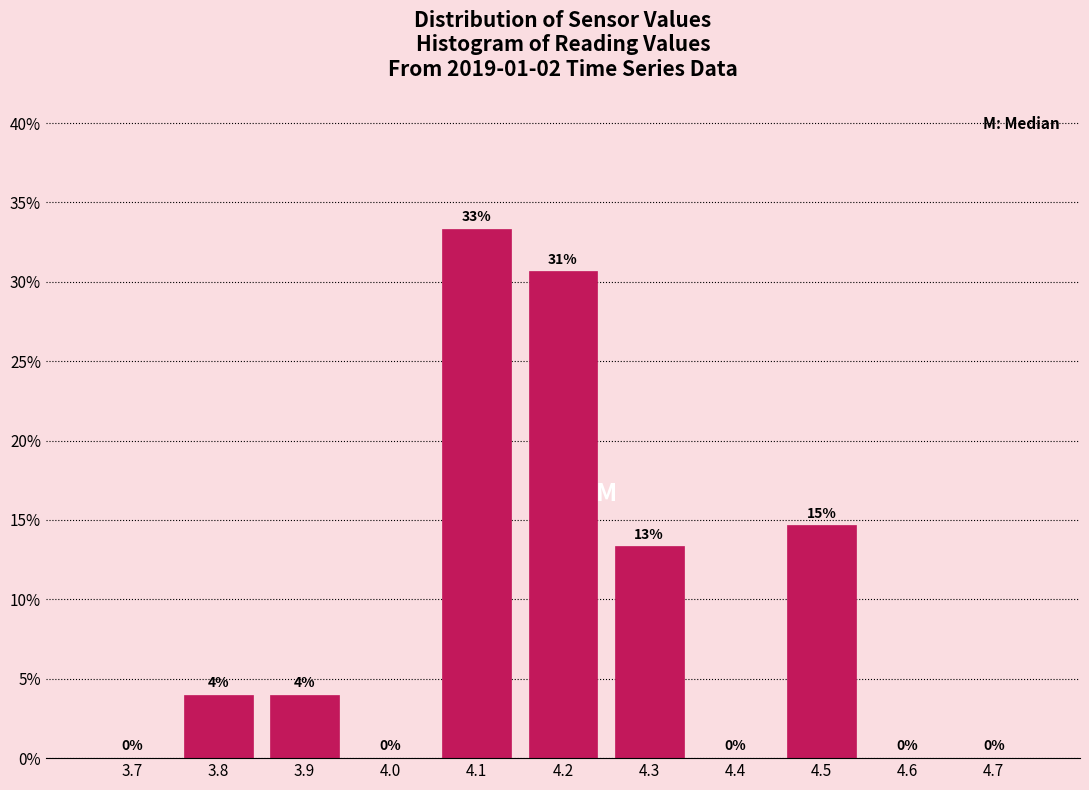

The chart shows a value of 6.2 at 3.9. True or false?

False